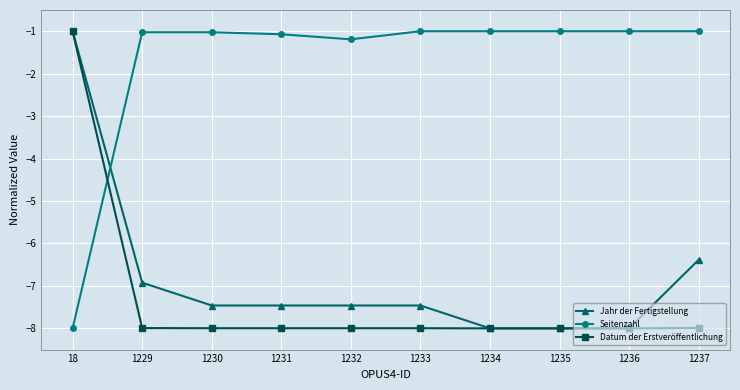

Between which two adjacent categories do Datum der Erstveröffentlichung and Seitenzahl first intersect?

18 and 1229